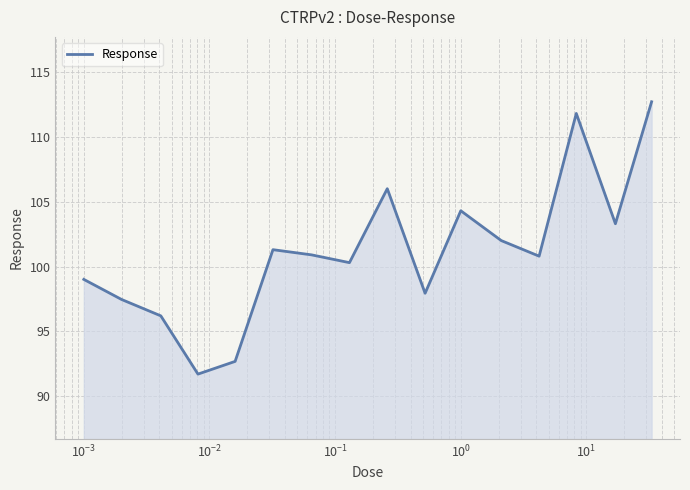

What is the difference between the maximum and minimum values?

21.0